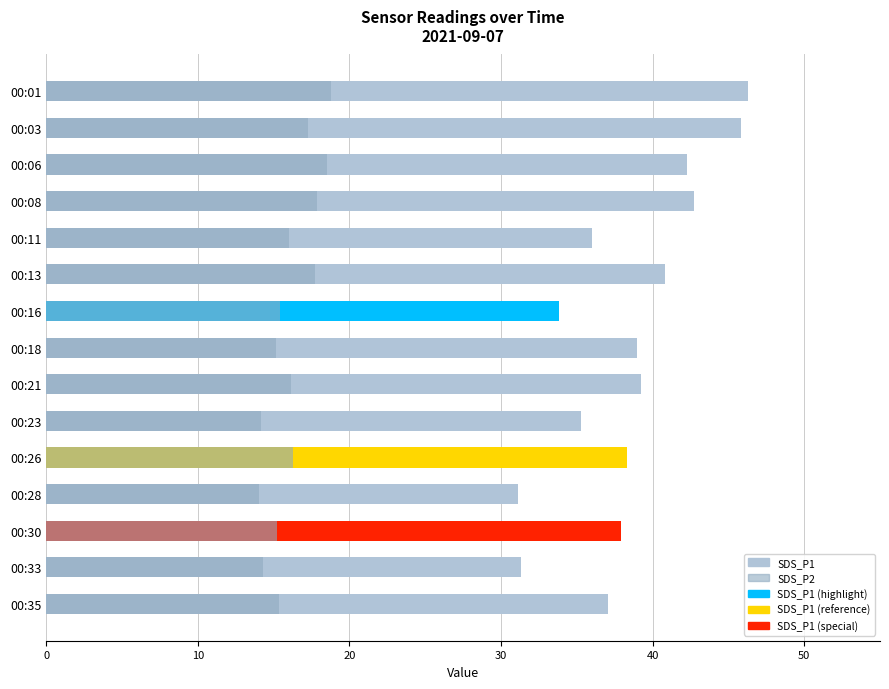

Reading right to left, transcribe all the data shown in this chart.

SDS_P1: 37.0	31.4	37.9	31.1	38.3	35.3	39.2	39.0	33.9	40.8	36.0	42.7	42.2	45.8	46.3
SDS_P2: 15.4	14.3	15.2	14.1	16.3	14.2	16.1	15.2	15.4	17.7	16.0	17.9	18.5	17.3	18.8